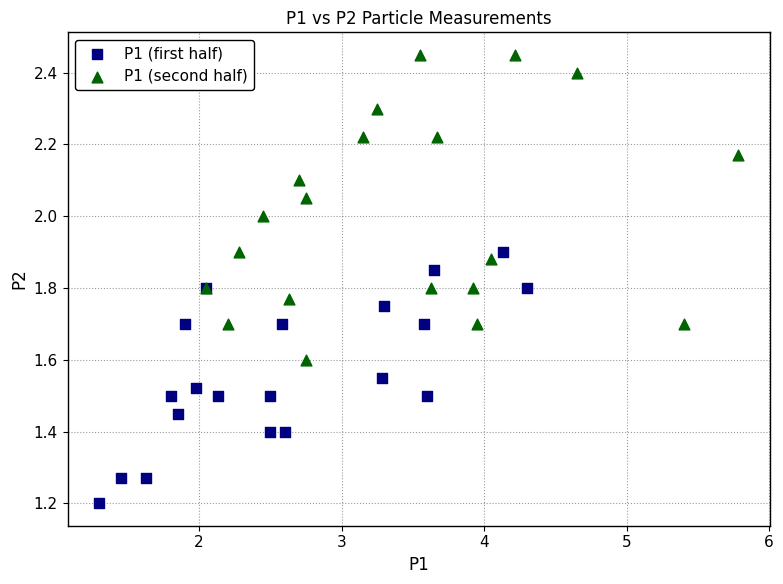

Which series contains the highest Y value?

P1 (second half)